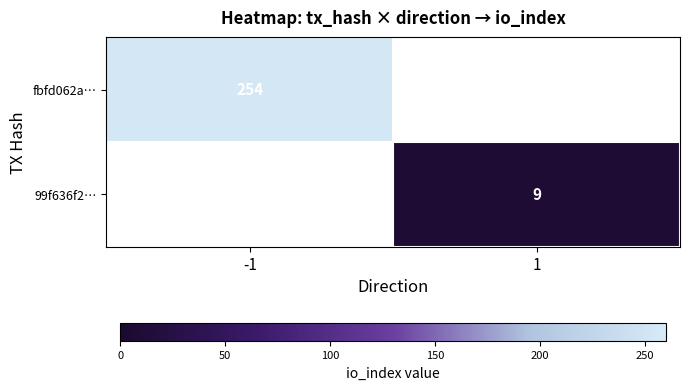

True or false: 99f636f2… has a value of 9 at 1.

True